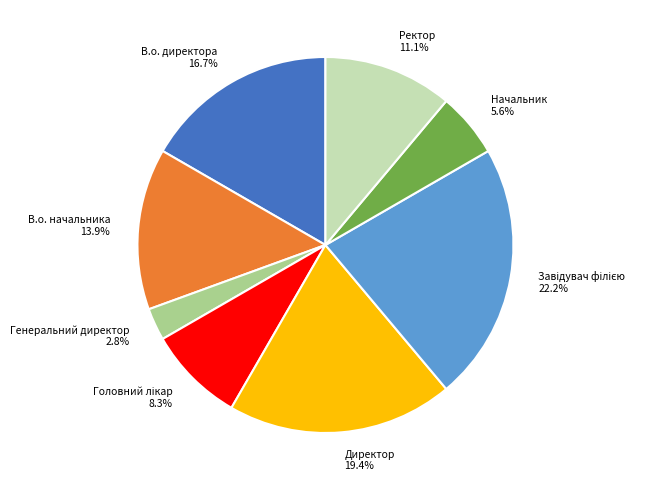

What is the total percentage of Ректор and В.о. начальника?

25.0%